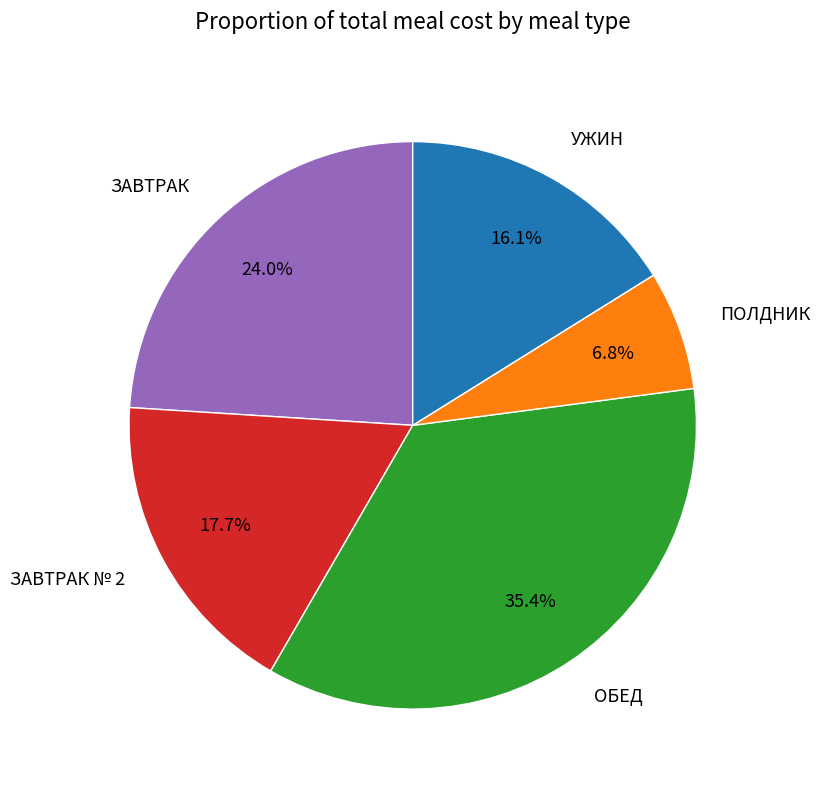

Between УЖИН and ЗАВТРАК, which is larger?

ЗАВТРАК